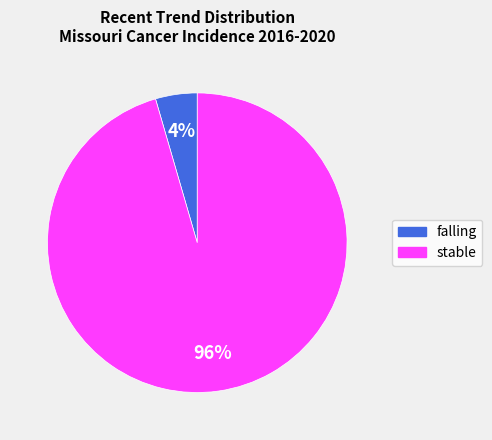

To the nearest percent, what is the average slice percentage?

50%